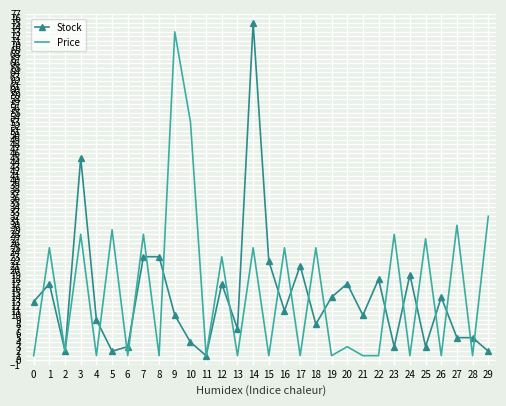

At 5, list the series in order from largest to smallest.

Price, Stock